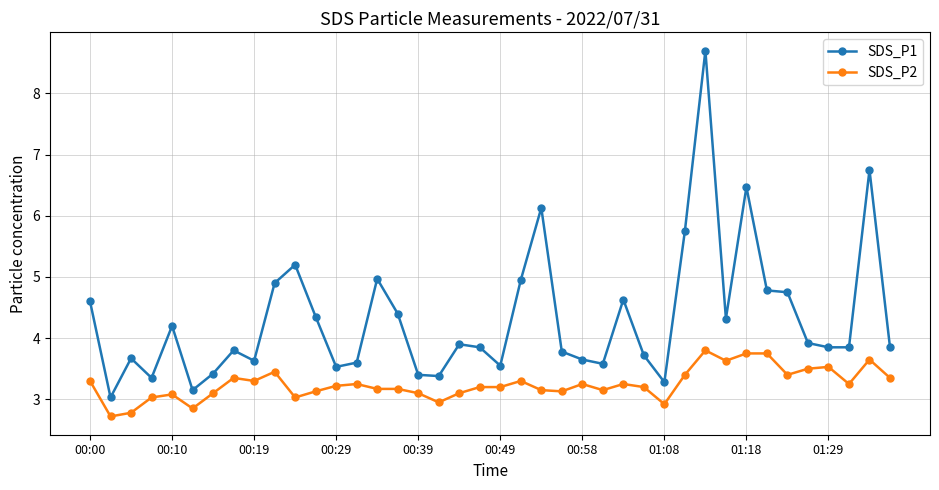

Count the number of data series in this chart.

2